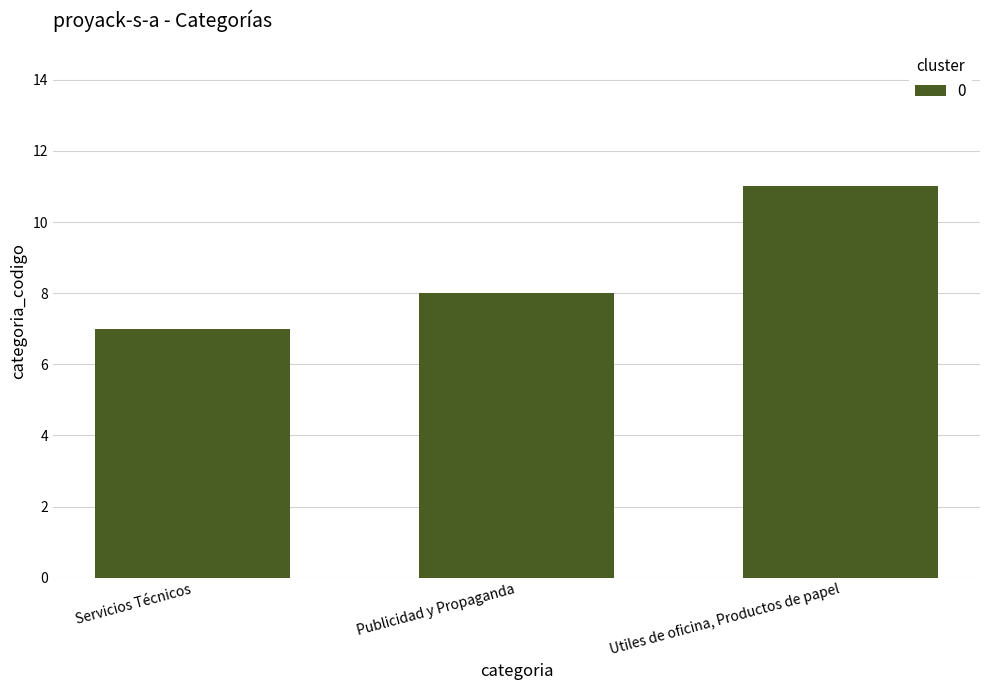

Read the value at Utiles de oficina, Productos de papel.

11